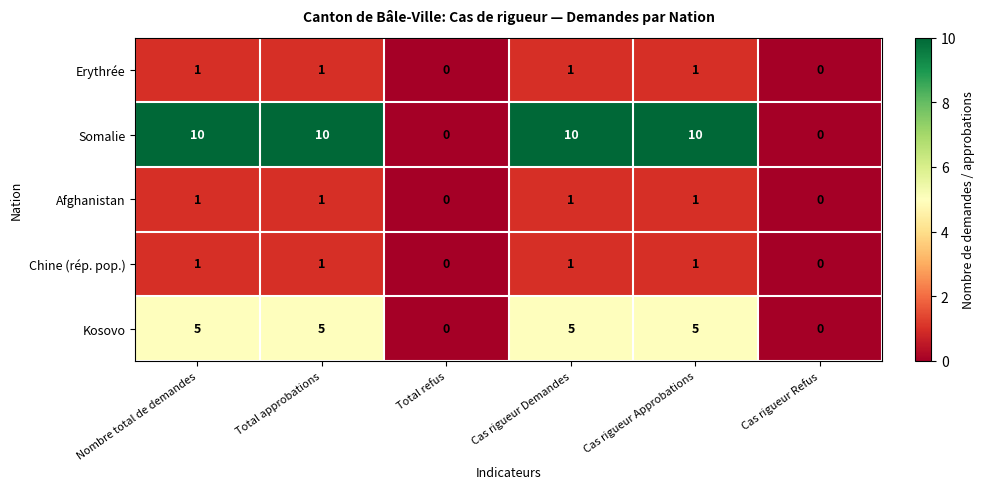

What is the total value across all series at Cas rigueur Demandes?

18